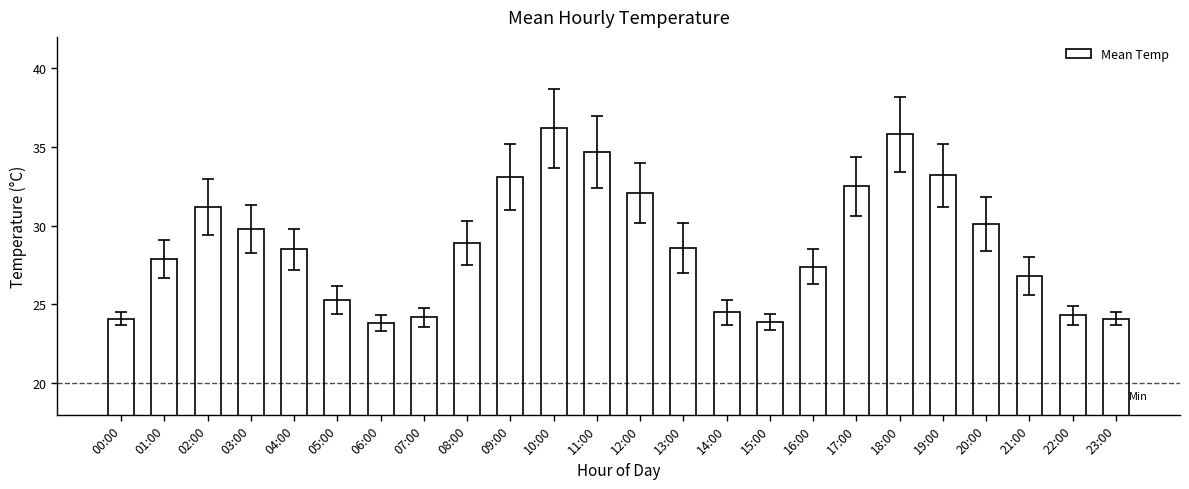

What is the difference between the second highest and minimum values?

12.0